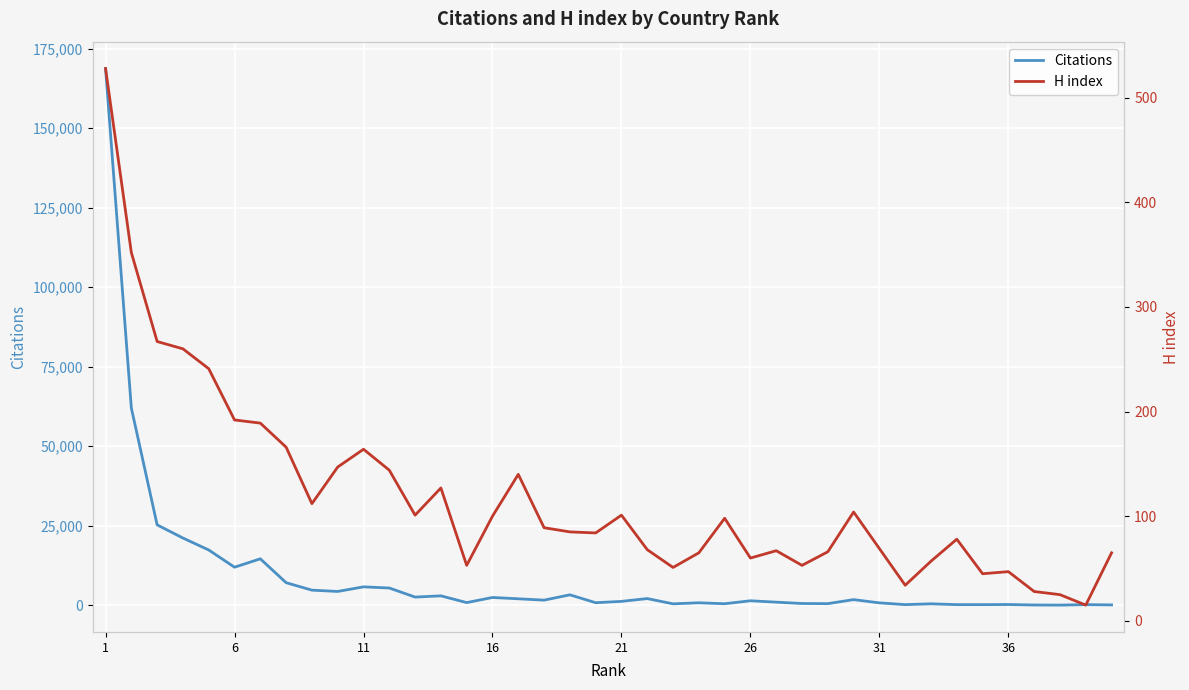

Count the number of categories in the chart.

40